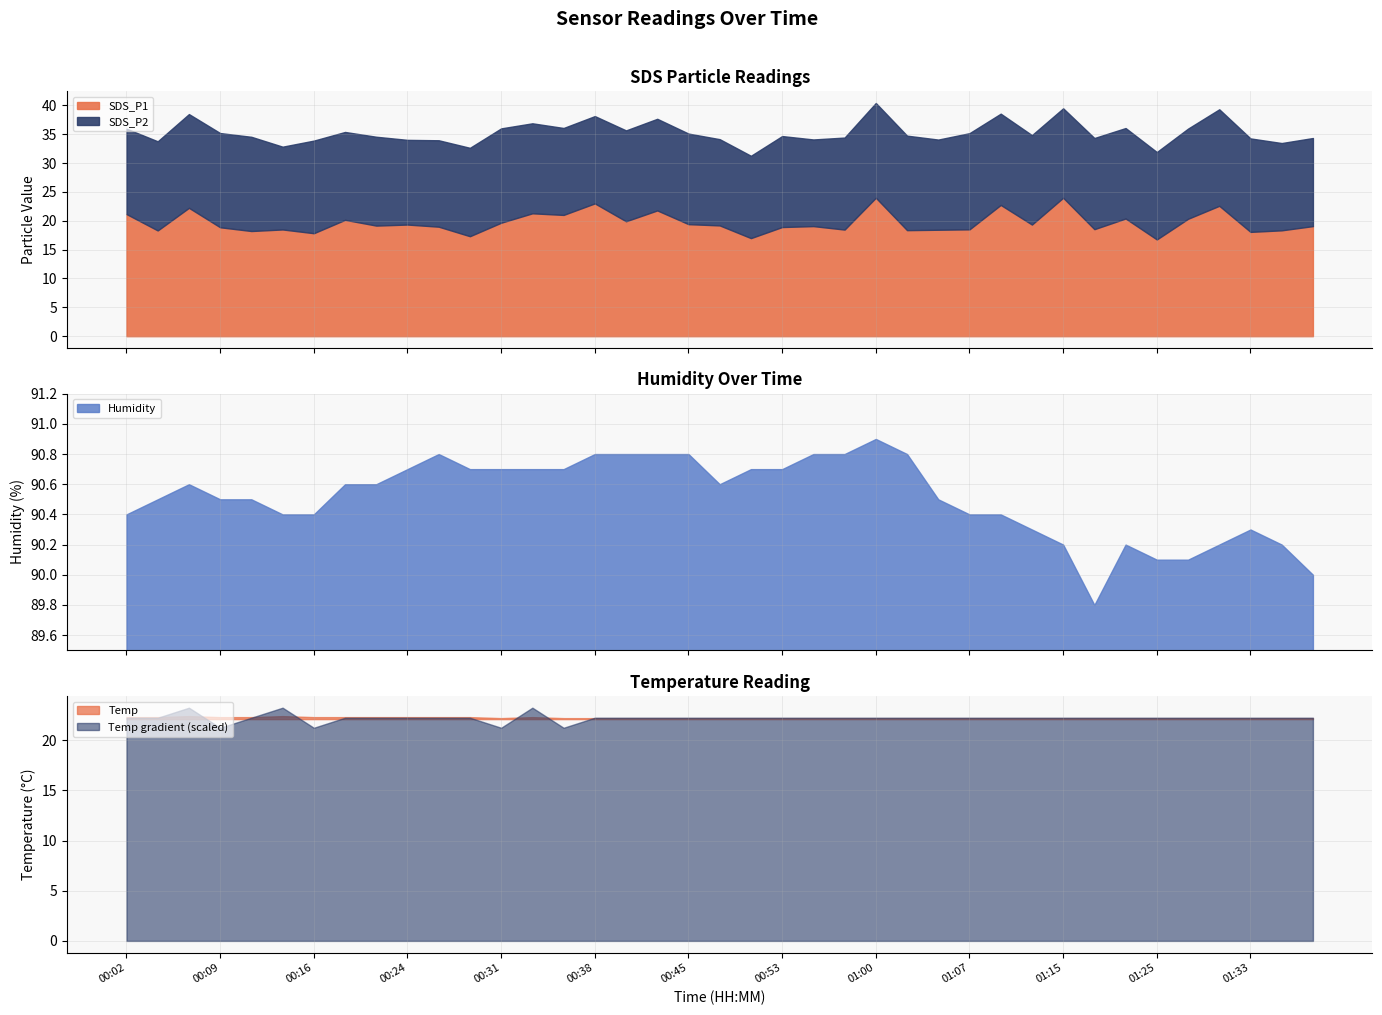

What is the average value of the Temp series?

22.2